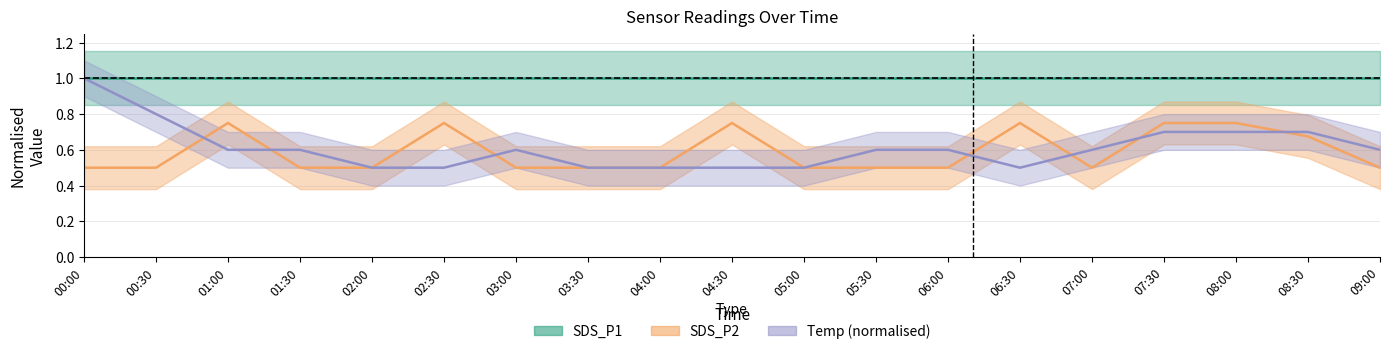

Is the value of Temp at 06:30 greater than the value of SDS_P2 at 02:30?

No